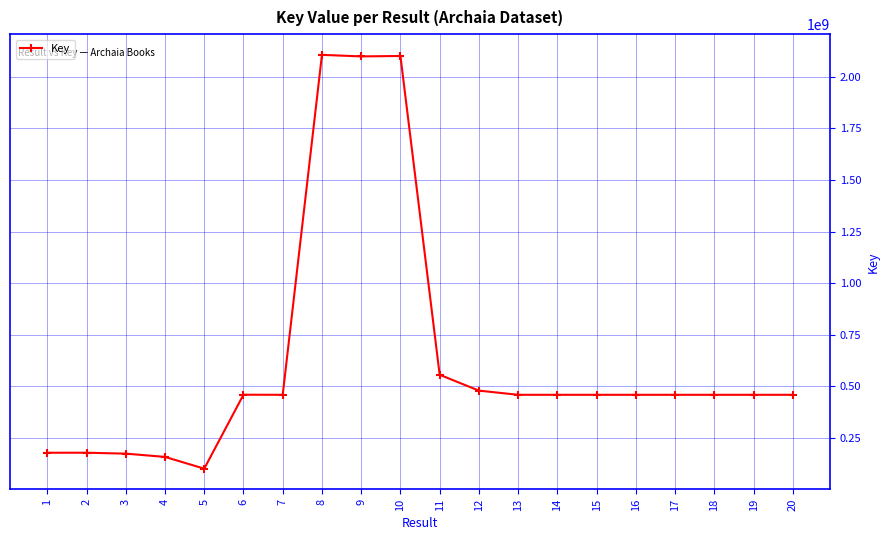

What is the difference between the maximum and minimum values?

2005929774